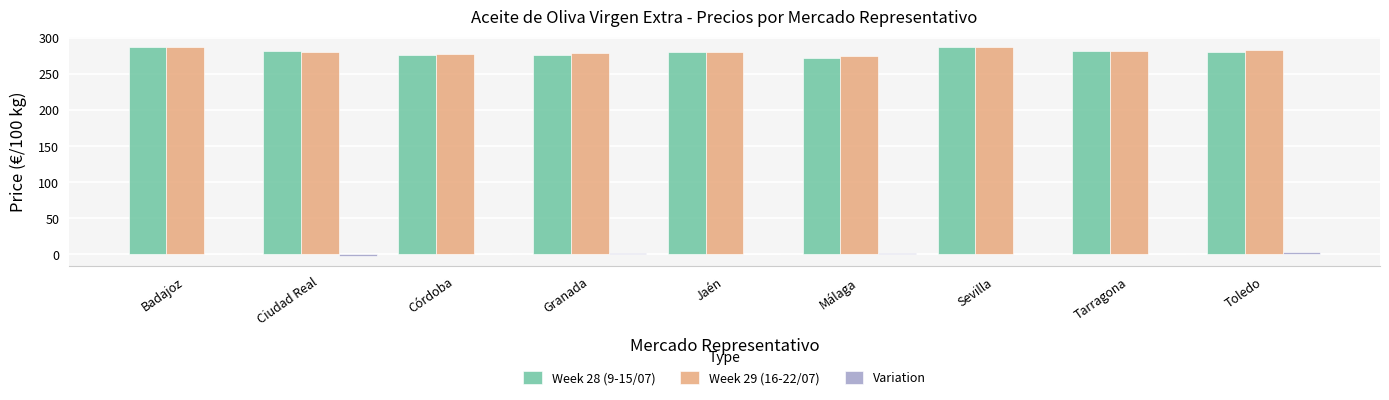

The value of Week 28 (9-15/07) at Sevilla is 383.0. True or false?

False